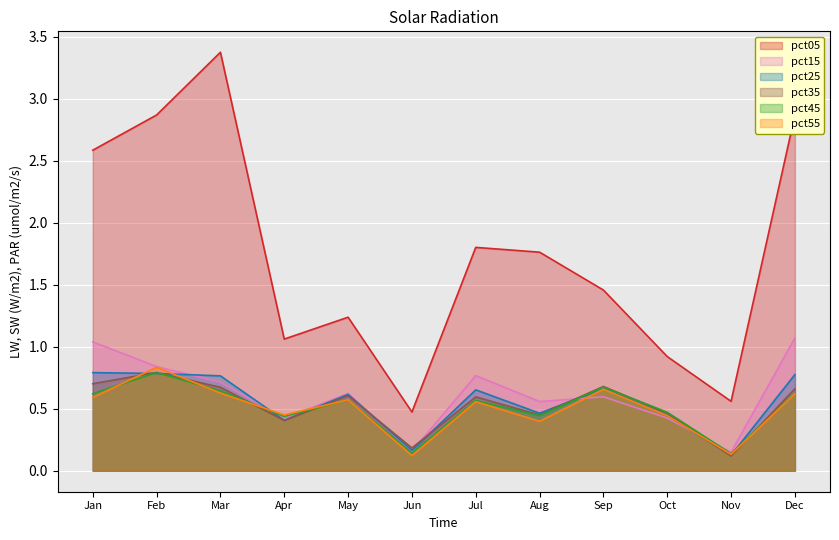

True or false: pct05 and pct15 cross at least once.

False